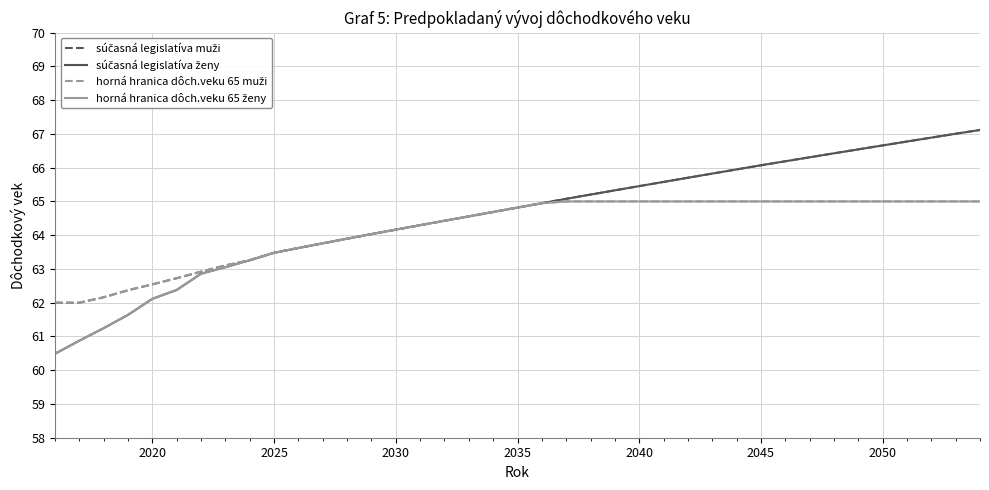

What is the smallest value displayed?

60.5